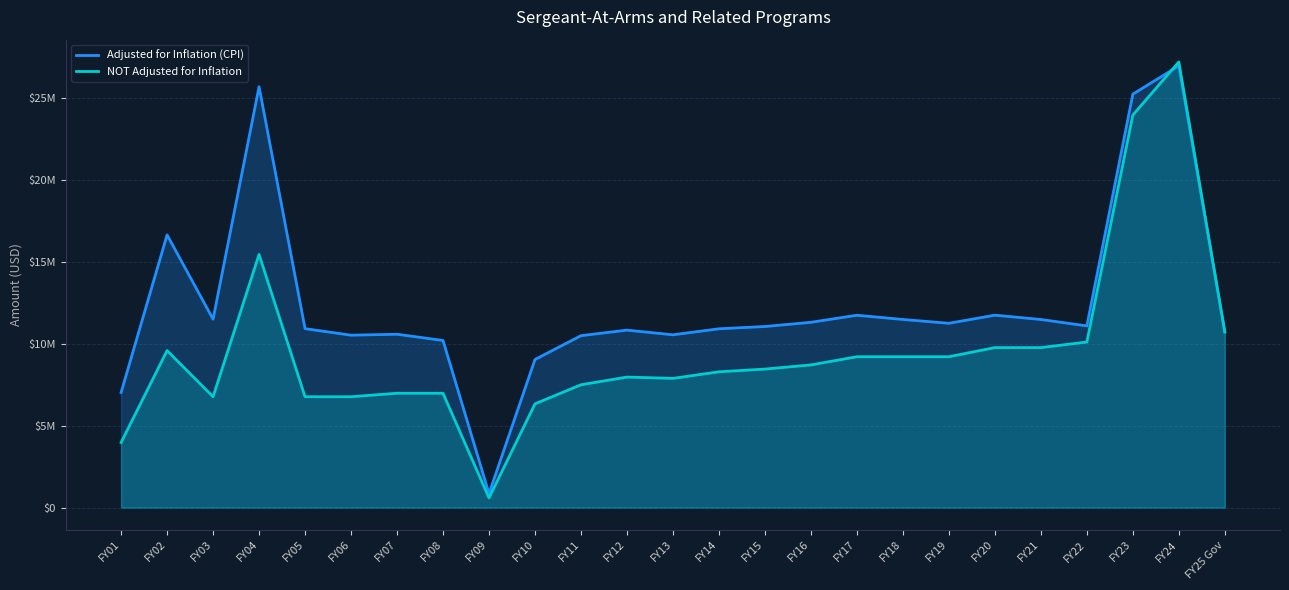

What is the sum of the Adjusted for Inflation (CPI) values at FY08 and FY21?

21687091